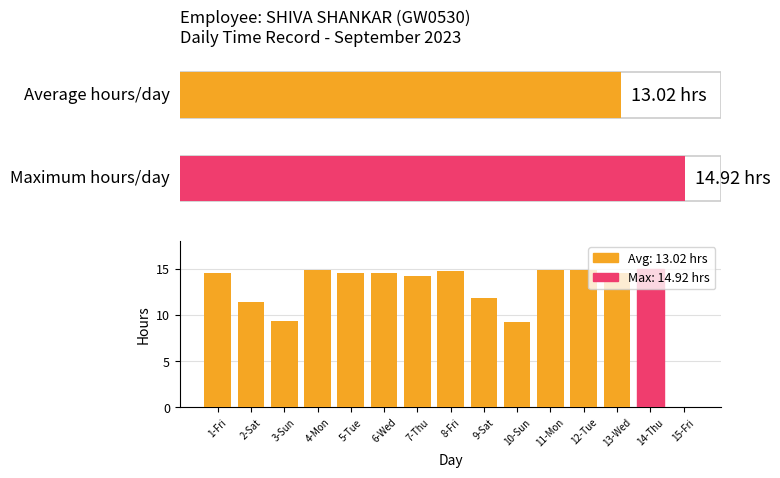

Read the value at 1-Fri.

14.6